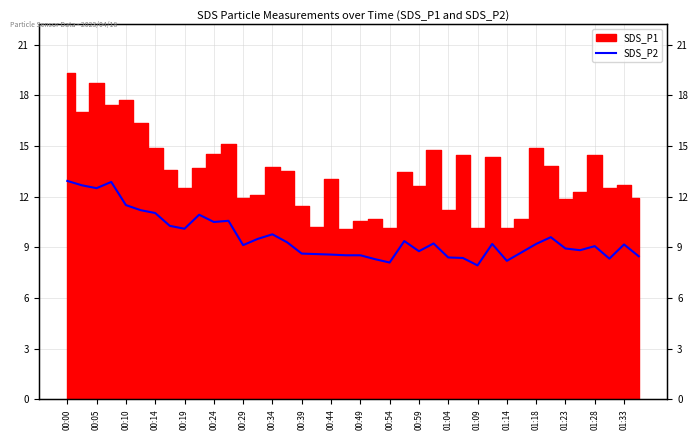

What is the difference between the values at 01:14 and 22?

1.2